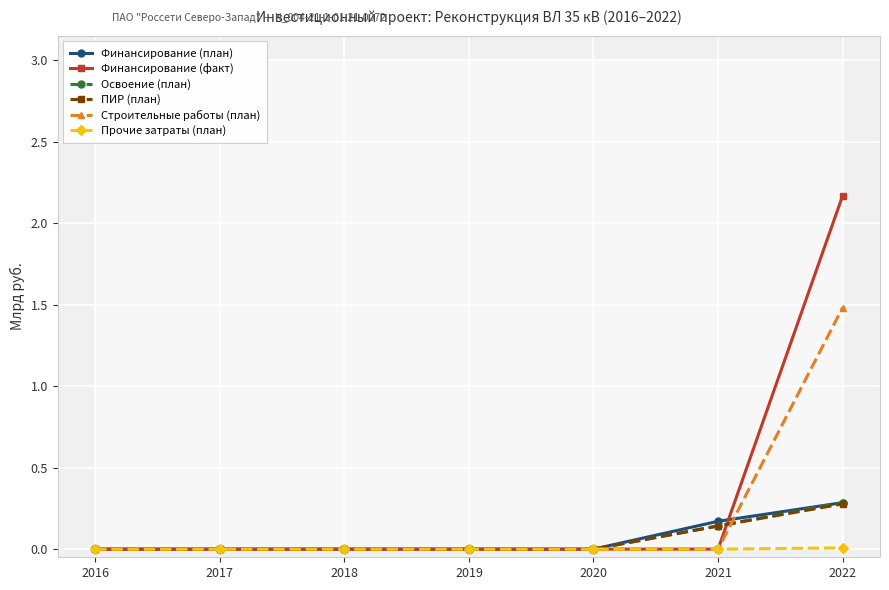

Reading right to left, what are all the values shown in this chart?

Финансирование (план): 2022=0.3	2021=0.2	2020=0.0	2019=0.0	2018=0.0	2017=0.0	2016=0.0
Финансирование (факт): 2022=2.2	2021=0.0	2020=0.0	2019=0.0	2018=0.0	2017=0.0	2016=0.0
Освоение (план): 2022=0.3	2021=0.1	2020=0.0	2019=0.0	2018=0.0	2017=0.0	2016=0.0
ПИР (план): 2022=0.3	2021=0.1	2020=0.0	2019=0.0	2018=0.0	2017=0.0	2016=0.0
Строительные работы (план): 2022=1.5	2021=0.0	2020=0.0	2019=0.0	2018=0.0	2017=0.0	2016=0.0
Прочие затраты (план): 2022=0.0	2021=0.0	2020=0.0	2019=0.0	2018=0.0	2017=0.0	2016=0.0